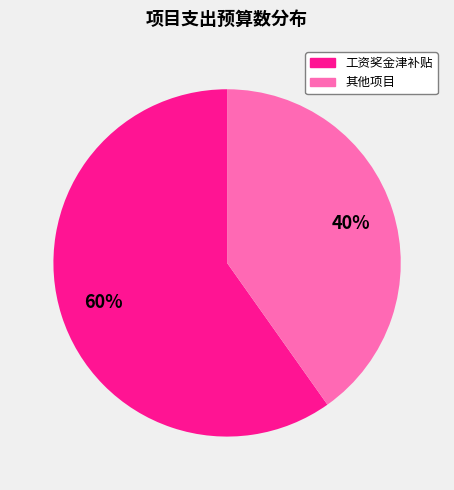

Is there a majority slice in this chart?

Yes